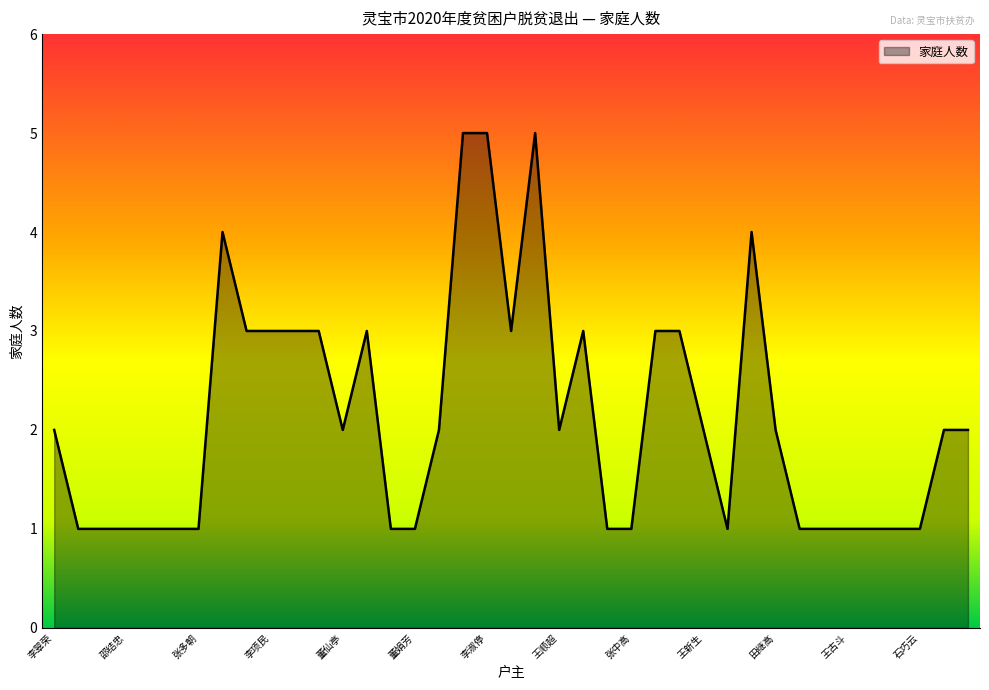

What is the maximum value shown in the chart?

5